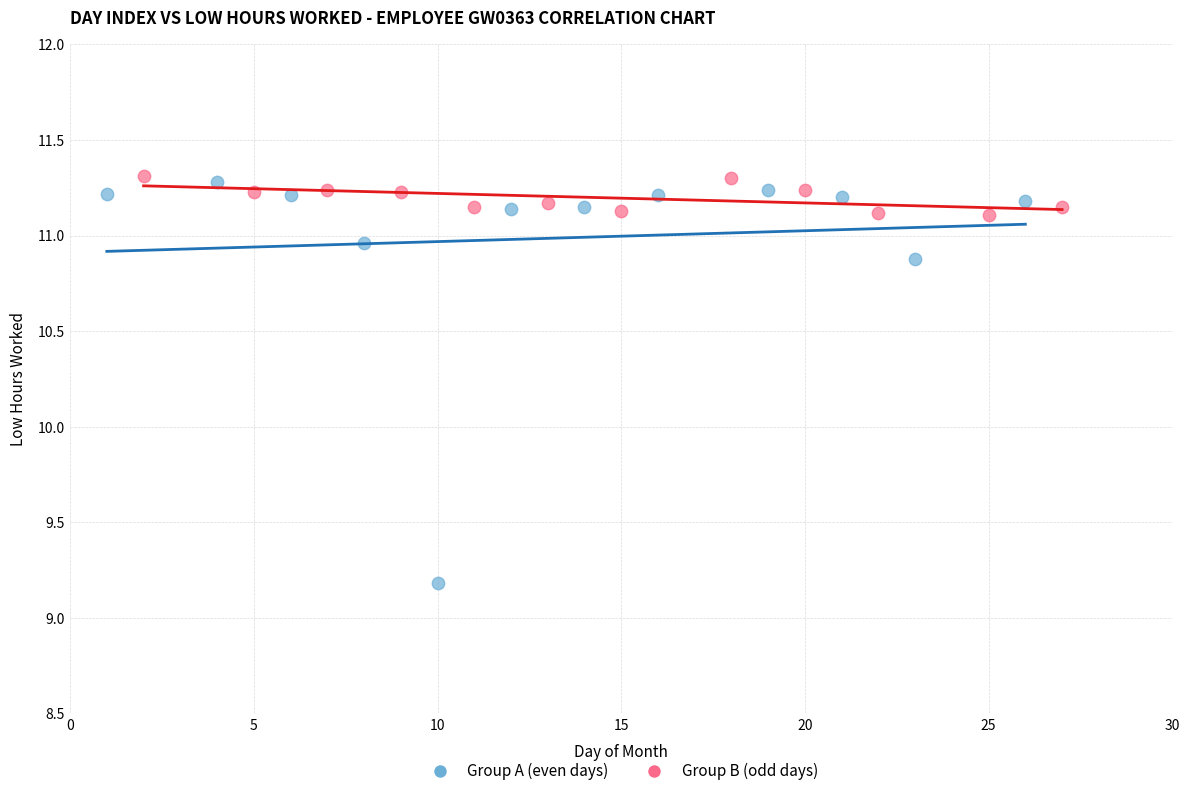

Which series has the largest Y range (max minus min)?

Group A (even days)